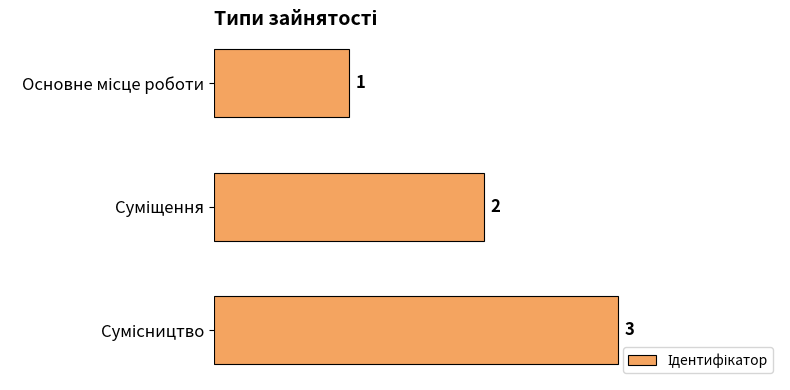

How many values are between 1 and 3?

3